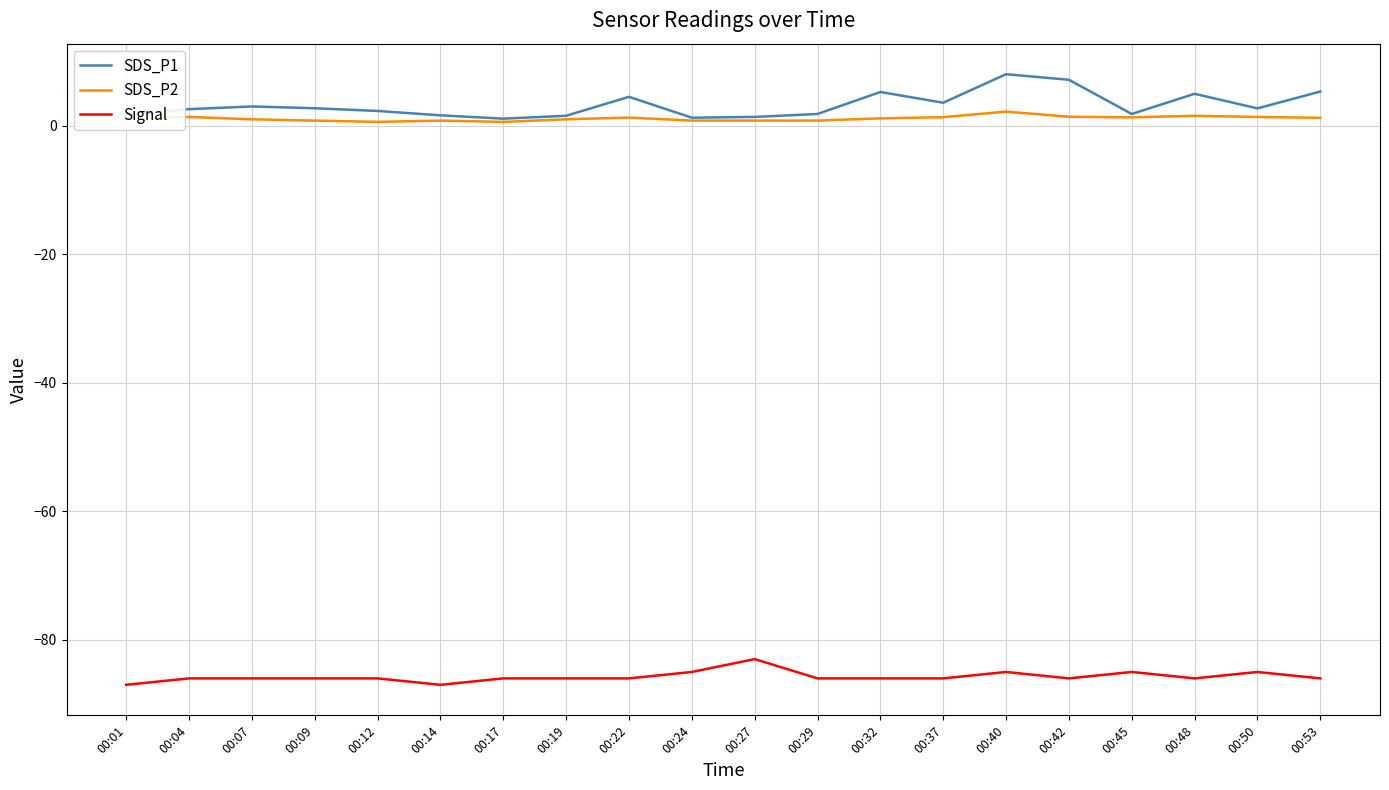

True or false: SDS_P2 and Signal cross at least once.

False